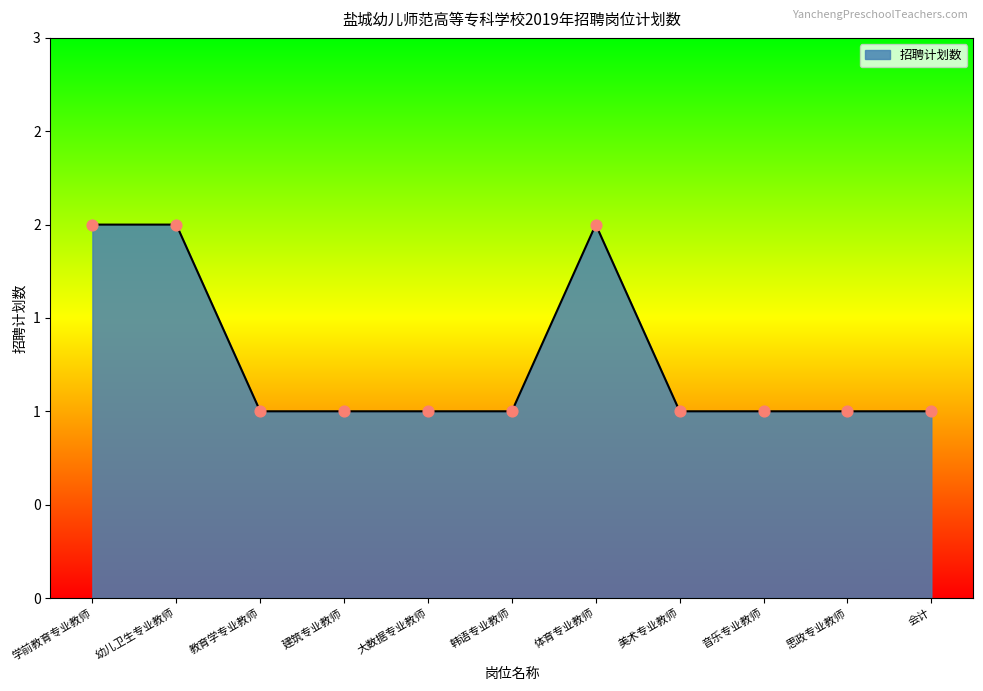

Between 学前教育专业教师 and 大数据专业教师, which is larger?

学前教育专业教师